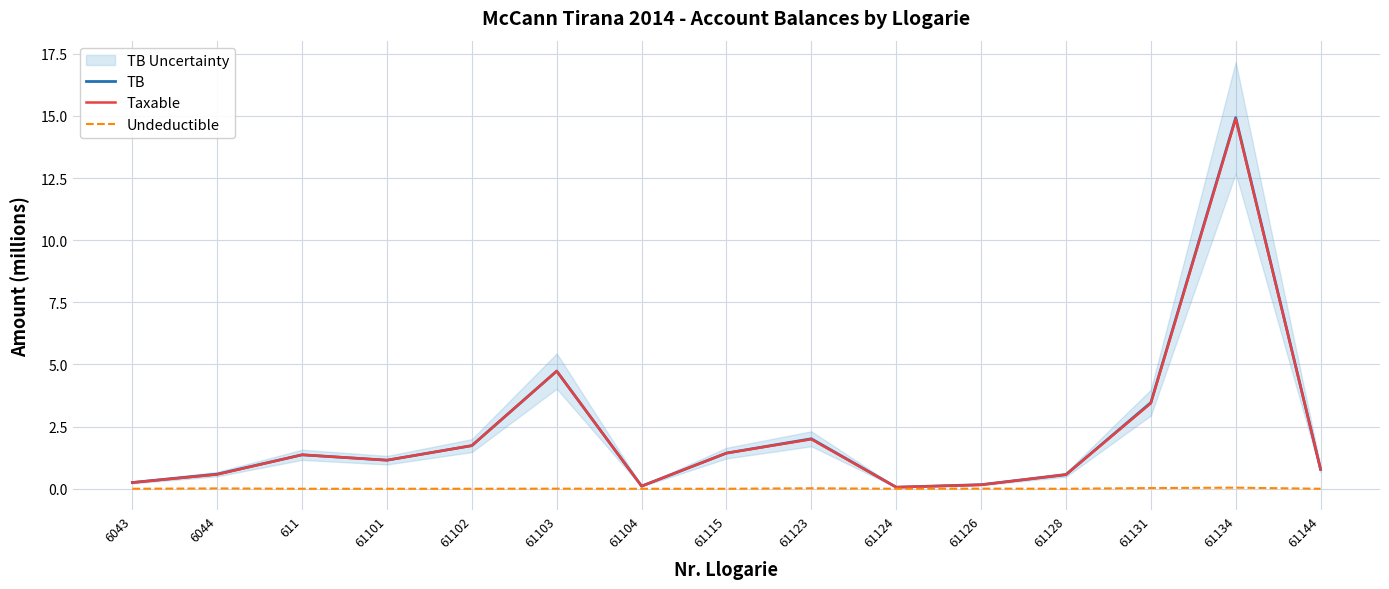

How many values in the Taxable series exceed 1?

8